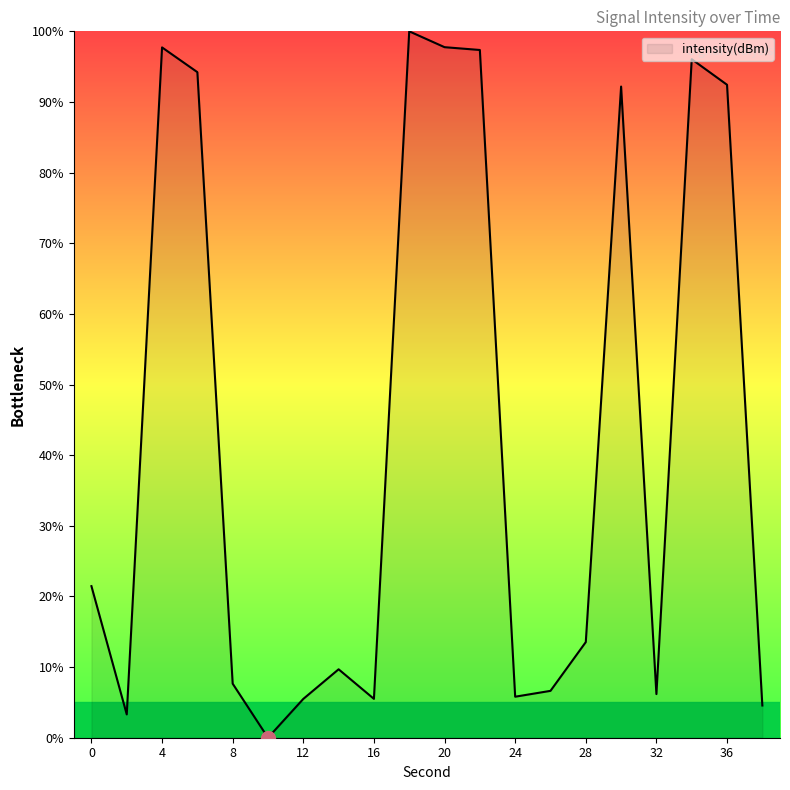

What is the maximum value shown in the chart?

100.0